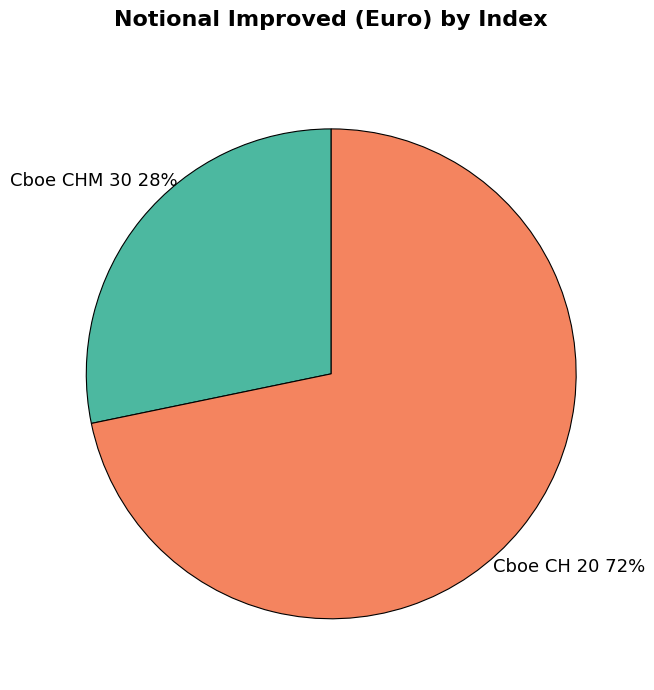

Which has a higher value, Cboe CH 20 or Cboe CHM 30?

Cboe CH 20